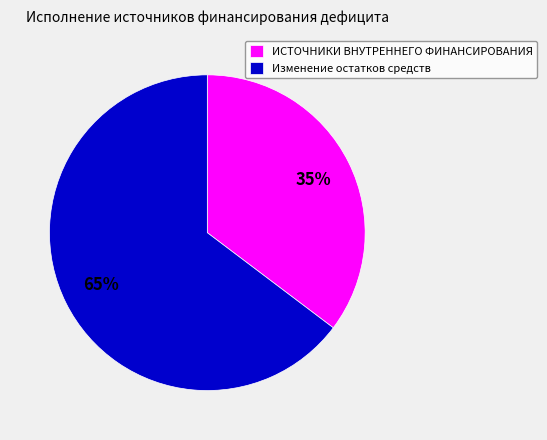

Combined, do ИСТОЧНИКИ ВНУТРЕННЕГО ФИНАНСИРОВАНИЯ and Изменение остатков средств account for over 50%?

Yes